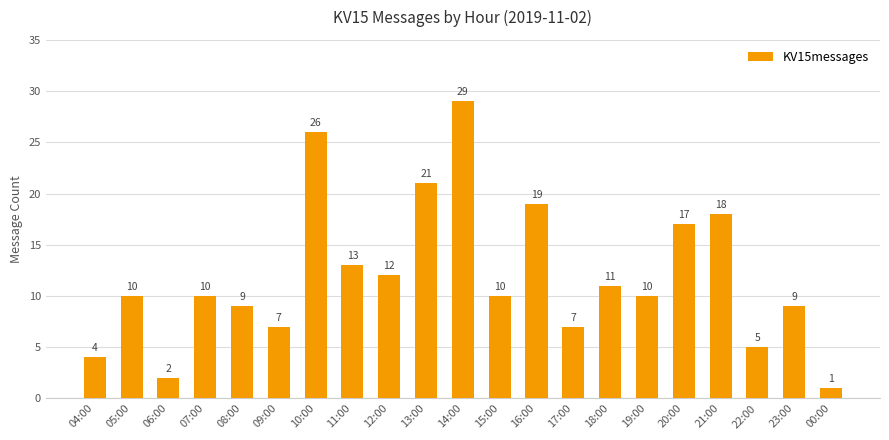

The value at 12:00 is 12. True or false?

True